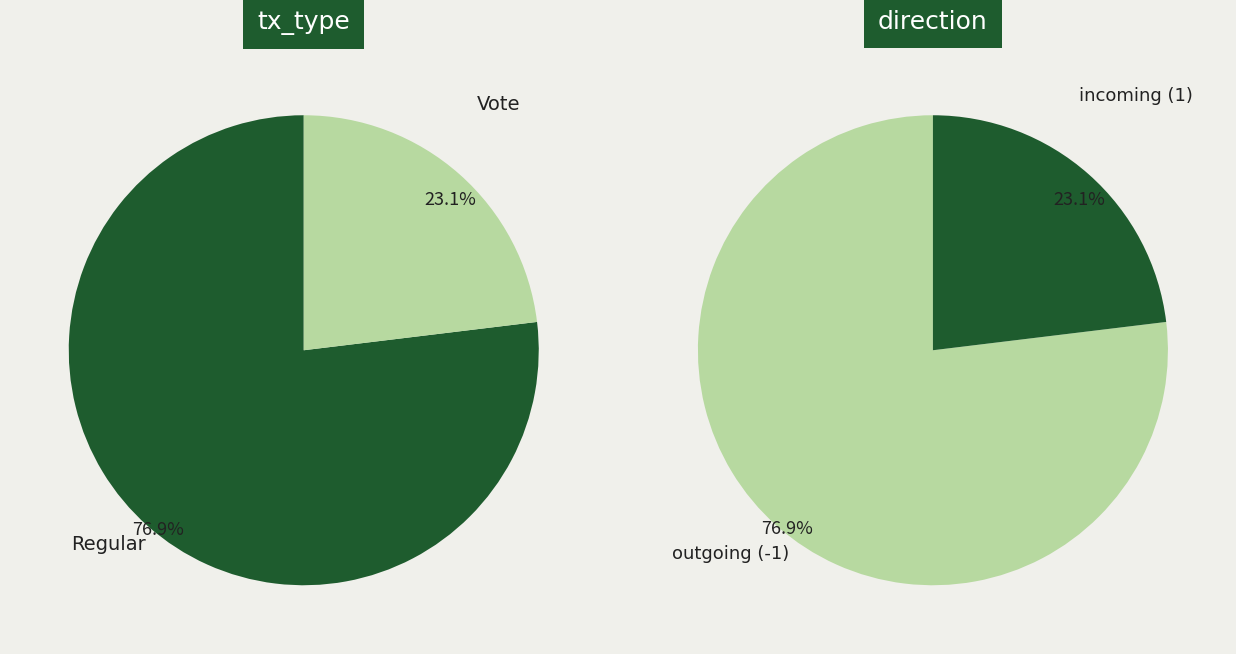

To the nearest percent, what is the difference between the largest and smallest slice percentages?

54%